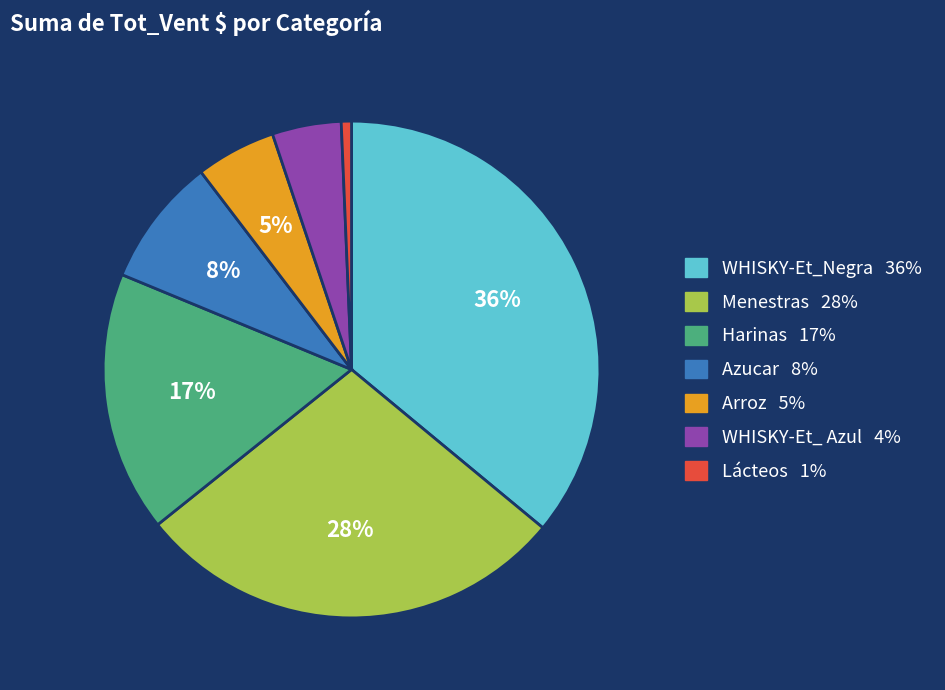

Between Menestras and Lácteos, which is larger?

Menestras